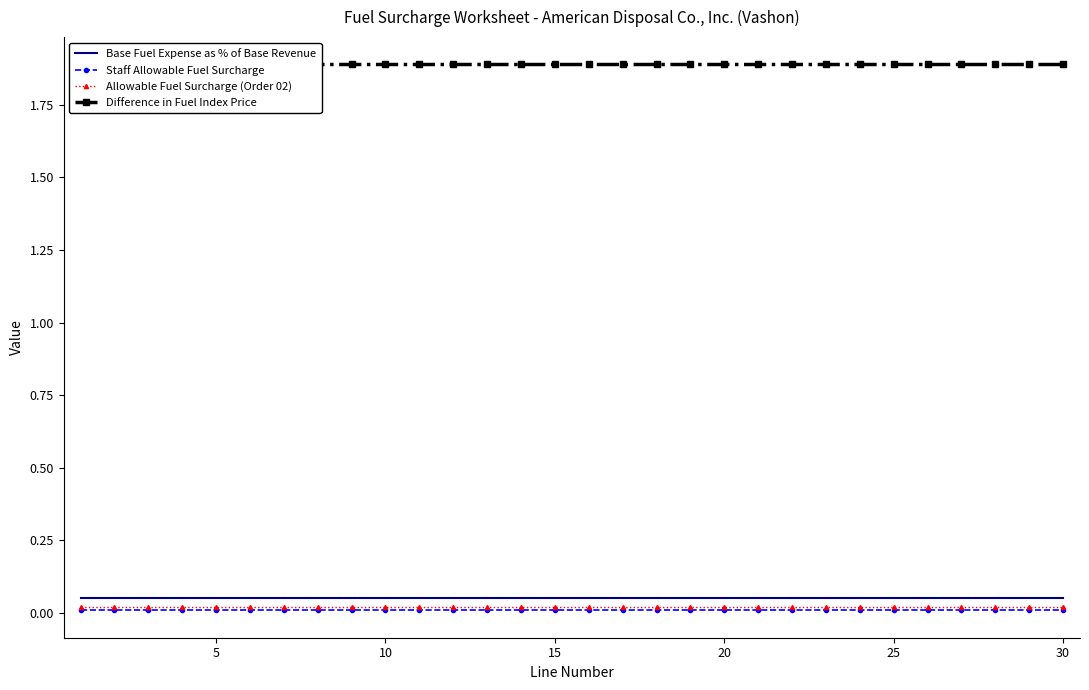

True or false: Difference in Fuel Index Price has more than 1 interior local peaks.

False